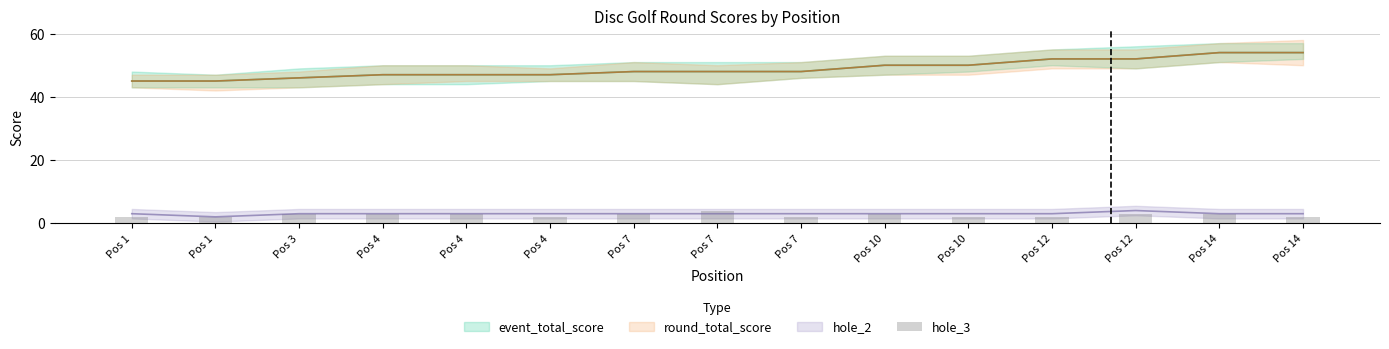

What is the minimum value shown in the chart?

2